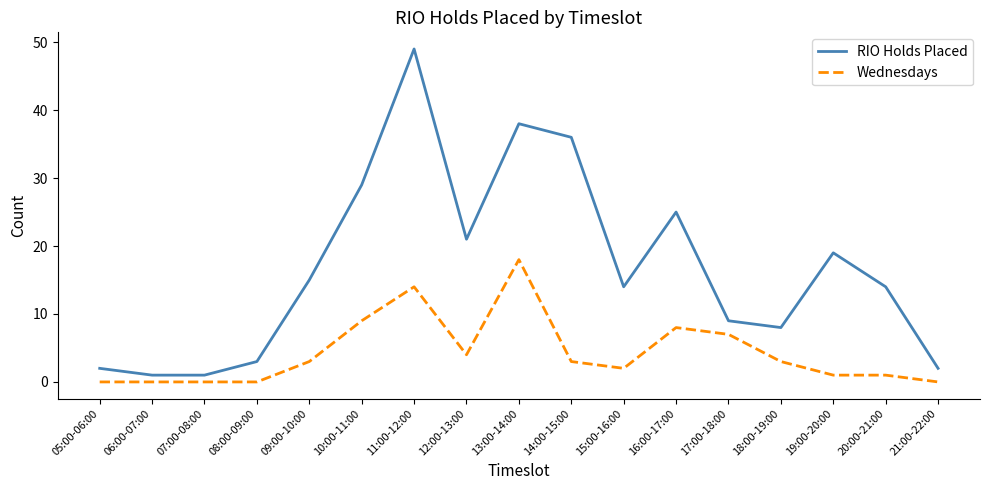

How many values in the Wednesdays series are below 3?

8